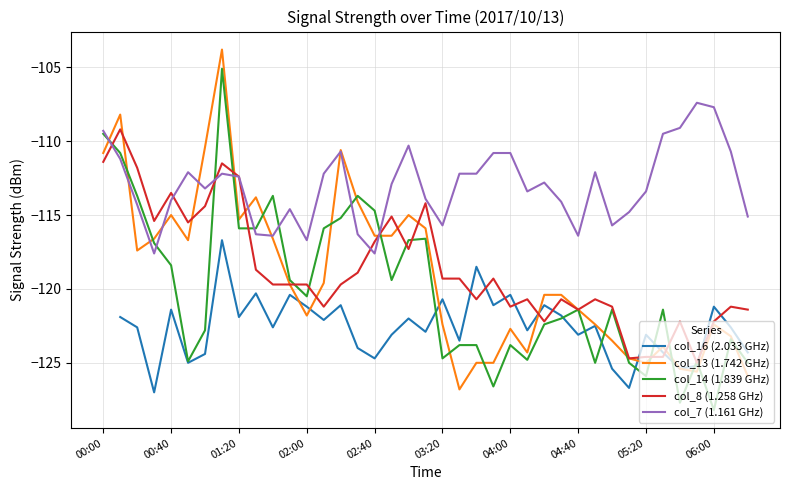

What is the total value across all series at 17?

-586.9